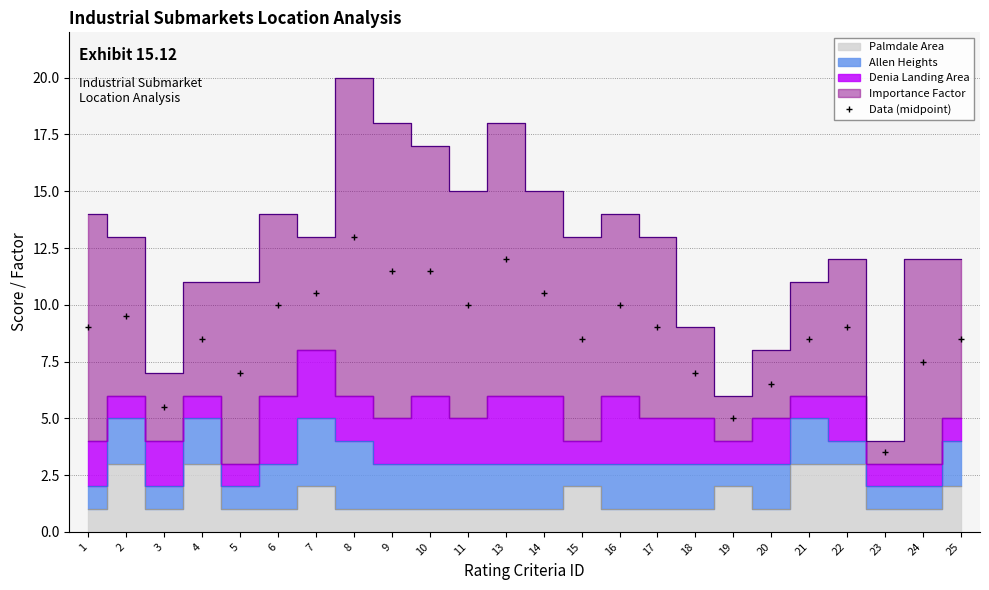

List the labels in order of value, largest first.

8, 13, 9, 10, 7, 14, 6, 11, 16, 2, 1, 17, 22, 4, 15, 21, 25, 24, 5, 18, 20, 3, 19, 23